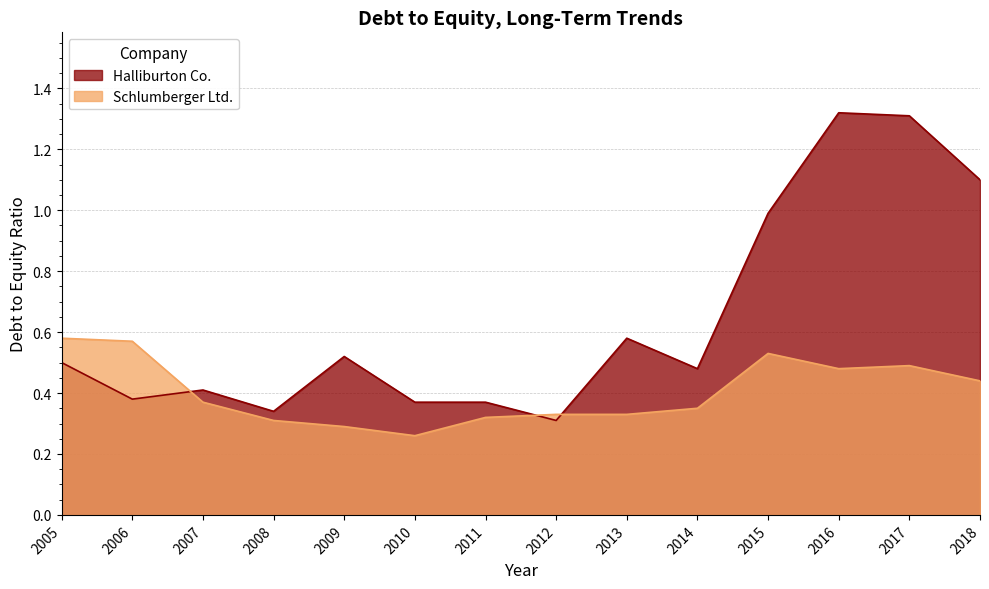

True or false: Halliburton Co. has more than 2 interior local peaks.

True